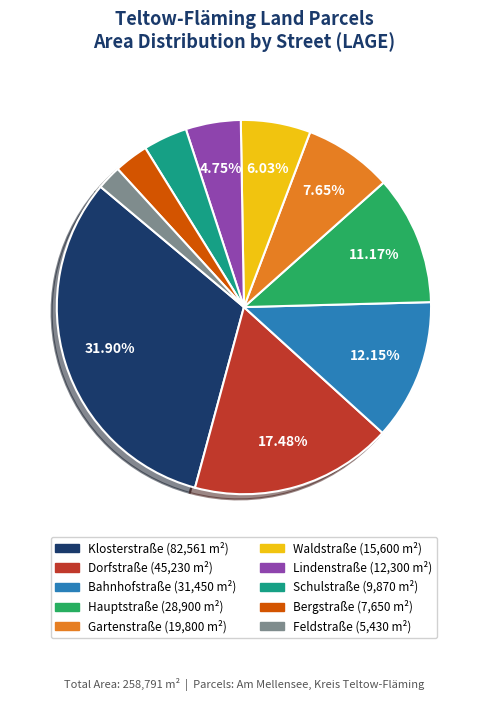

Is there a majority slice in this chart?

No